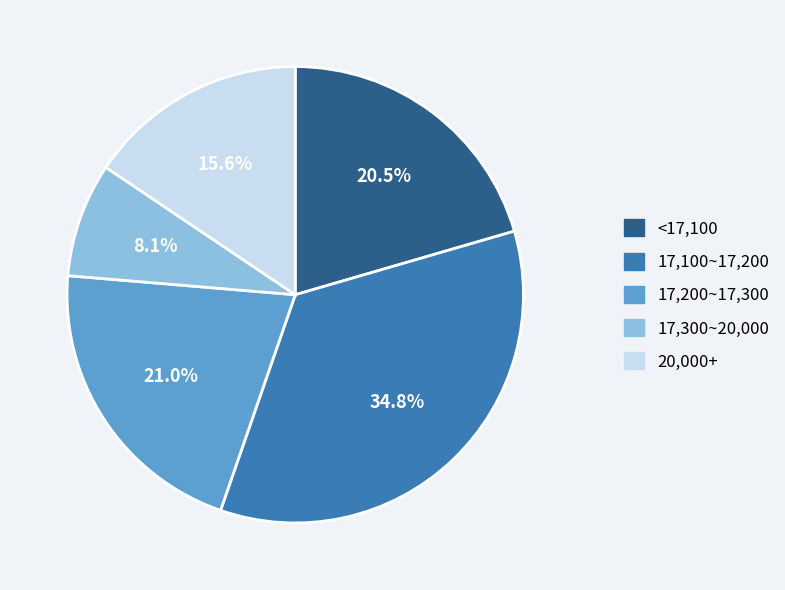

Does any single category account for the majority?

No